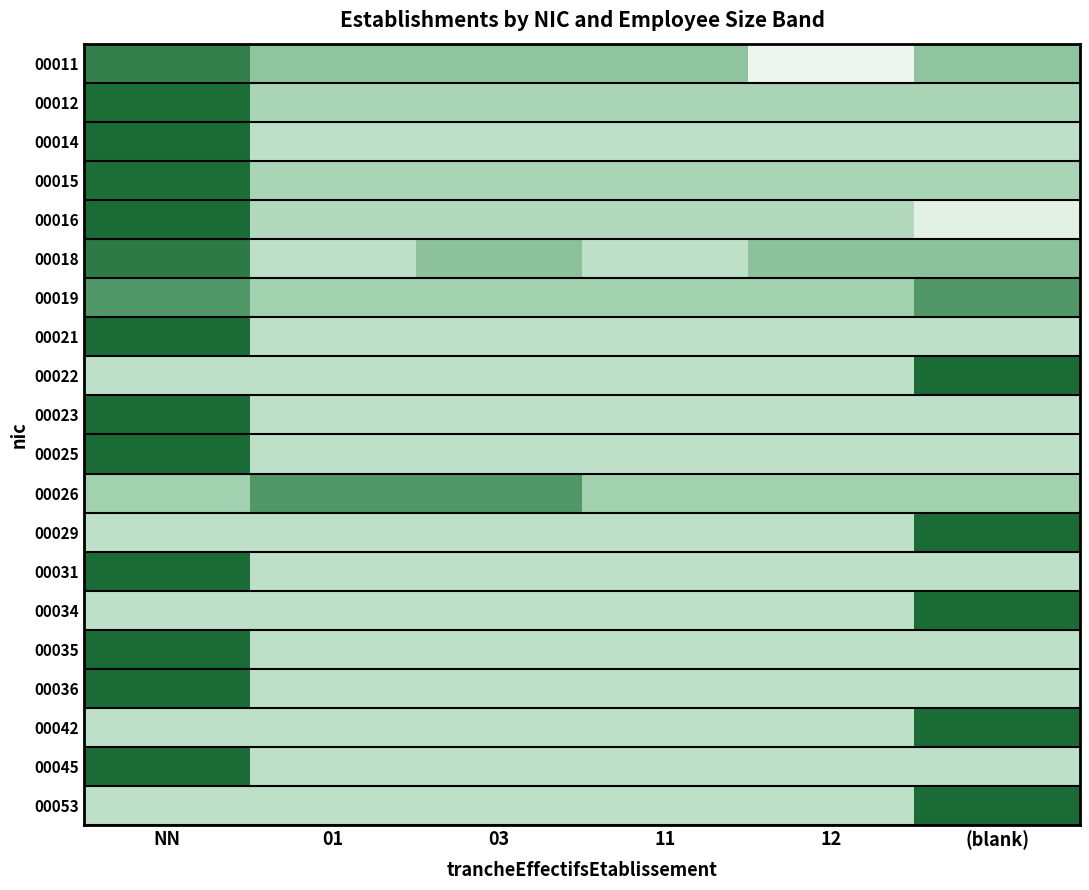

Reading right to left, list all the values displayed in this chart.

00011: (blank)=0.4	12=0.0	11=-0.4	03=-0.4	01=-0.4	NN=0.9
00012: (blank)=0.3	12=-0.3	11=-0.3	03=-0.3	01=-0.3	NN=1.0
00014: (blank)=-0.2	12=-0.2	11=-0.2	03=-0.2	01=-0.2	NN=1.0
00015: (blank)=0.3	12=-0.3	11=-0.3	03=-0.3	01=-0.3	NN=1.0
00016: (blank)=0.1	12=-0.3	11=-0.3	03=-0.3	01=-0.3	NN=1.0
00018: (blank)=-0.4	12=-0.4	11=0.2	03=-0.4	01=0.2	NN=0.9
00019: (blank)=0.7	12=-0.4	11=-0.4	03=-0.4	01=-0.4	NN=0.7
00021: (blank)=-0.2	12=-0.2	11=-0.2	03=-0.2	01=-0.2	NN=1.0
00022: (blank)=1.0	12=-0.2	11=-0.2	03=-0.2	01=-0.2	NN=-0.2
00023: (blank)=-0.2	12=-0.2	11=-0.2	03=-0.2	01=-0.2	NN=1.0
00025: (blank)=-0.2	12=-0.2	11=-0.2	03=-0.2	01=-0.2	NN=1.0
00026: (blank)=-0.4	12=-0.4	11=-0.4	03=0.7	01=0.7	NN=-0.4
00029: (blank)=1.0	12=-0.2	11=-0.2	03=-0.2	01=-0.2	NN=-0.2
00031: (blank)=-0.2	12=-0.2	11=-0.2	03=-0.2	01=-0.2	NN=1.0
00034: (blank)=1.0	12=-0.2	11=-0.2	03=-0.2	01=-0.2	NN=-0.2
00035: (blank)=-0.2	12=-0.2	11=-0.2	03=-0.2	01=-0.2	NN=1.0
00036: (blank)=-0.2	12=-0.2	11=-0.2	03=-0.2	01=-0.2	NN=1.0
00042: (blank)=1.0	12=-0.2	11=-0.2	03=-0.2	01=-0.2	NN=-0.2
00045: (blank)=-0.2	12=-0.2	11=-0.2	03=-0.2	01=-0.2	NN=1.0
00053: (blank)=1.0	12=-0.2	11=-0.2	03=-0.2	01=-0.2	NN=-0.2